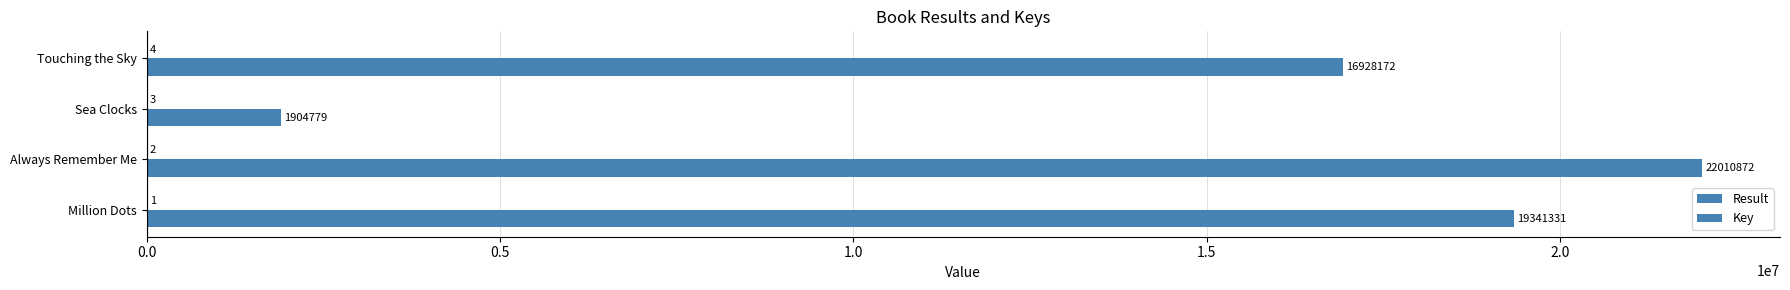

Count the number of data series in this chart.

2